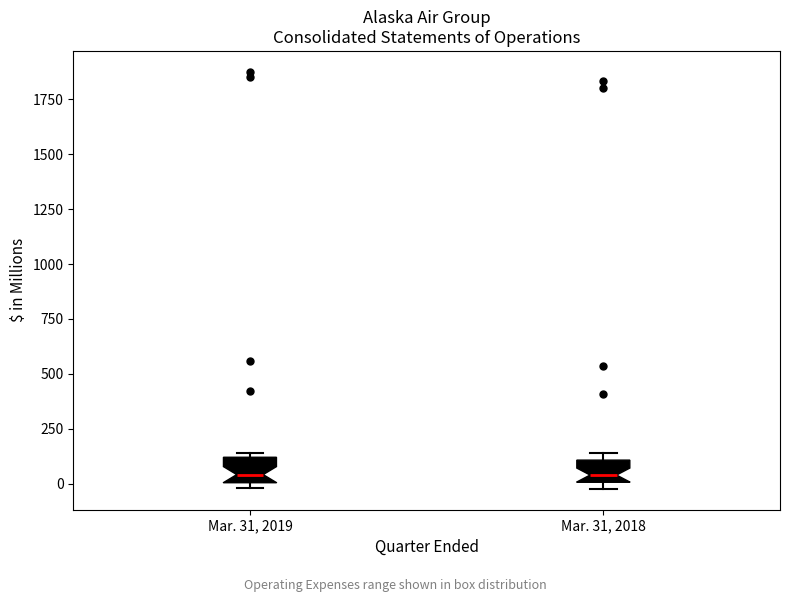

Reading left to right, transcribe this box plot: for each box, give where its median line is, the range the box spans, and where its two whiskers end, as read against the y-axis. The values are not printed on the chart, so give them approximately, as read against the axis.

Mar. 31, 2019: median 50, box 0 to 100, whiskers 0 (just below the box's lower edge) to 150
Mar. 31, 2018: median 50, box 0 to 100, whiskers 0 (just below the box's lower edge) to 150